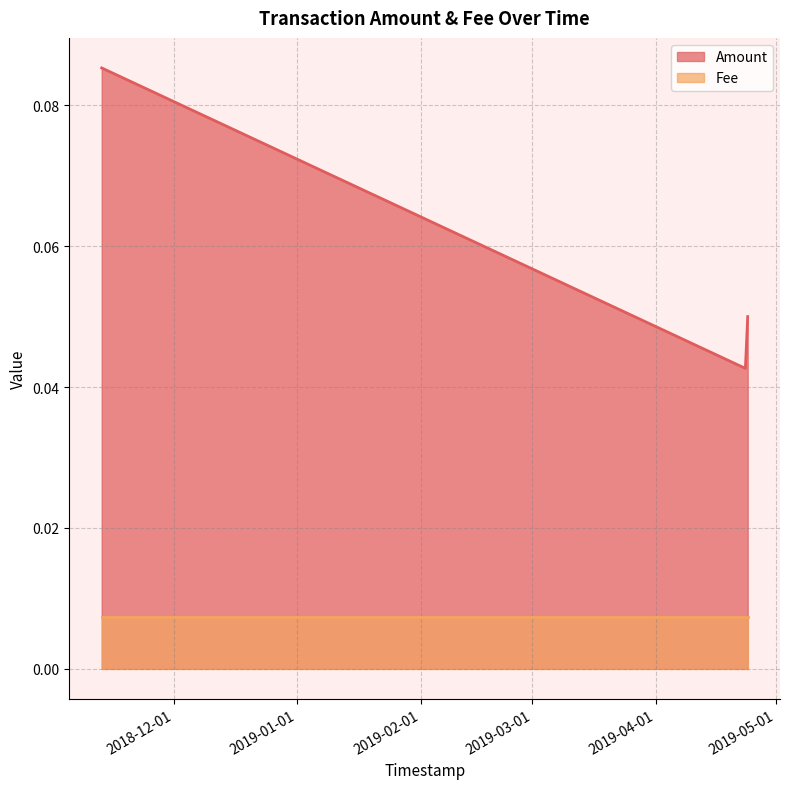

Which has a higher value, 2019-04-23 09:34:28 or 2018-11-12 22:53:45?

2018-11-12 22:53:45